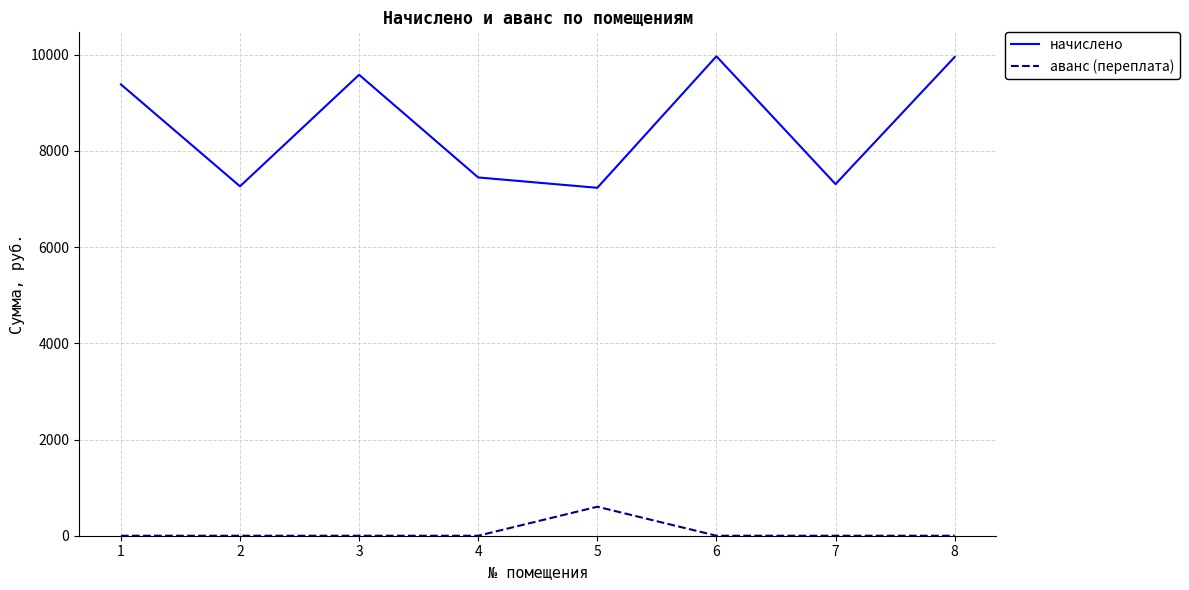

True or false: аванс (переплата) and начислено cross at least once.

False